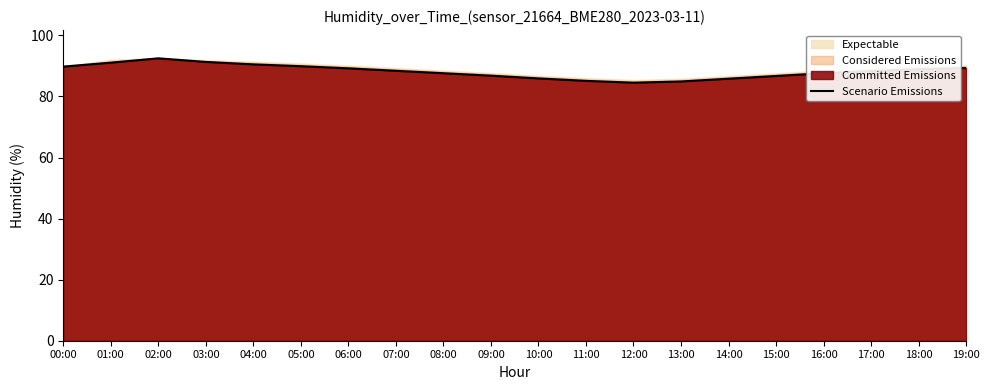

Reading left to right, list all the values displayed in this chart.

00:00=89.8	01:00=91.1	02:00=92.5	03:00=91.3	04:00=90.5	05:00=89.9	06:00=89.2	07:00=88.4	08:00=87.6	09:00=86.8	10:00=85.9	11:00=85.1	12:00=84.5	13:00=84.9	14:00=85.8	15:00=86.7	16:00=87.6	17:00=88.3	18:00=88.9	19:00=89.3